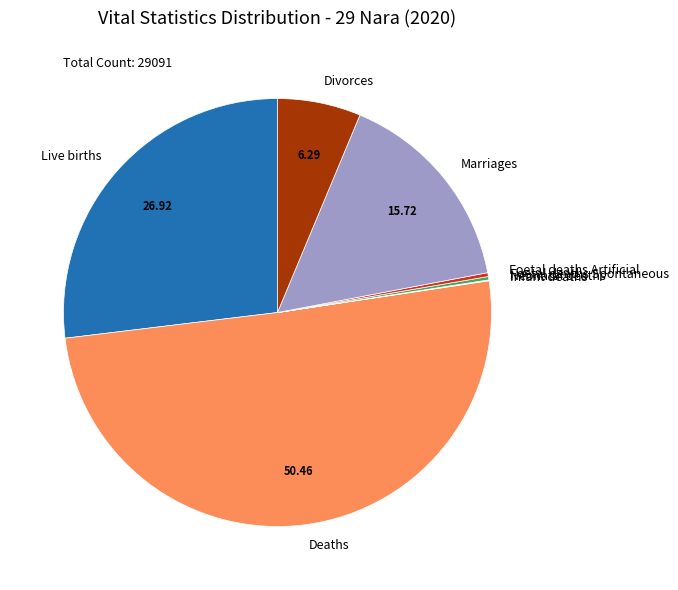

Between Divorces and Marriages, which is larger?

Marriages